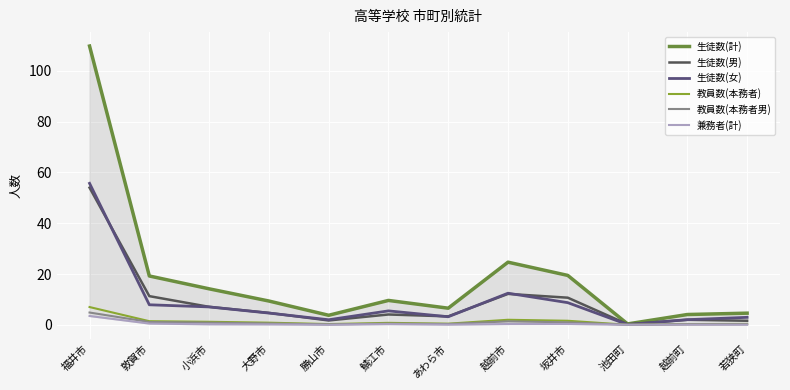

What is the difference between the maximum and minimum values in the 教員数(本務者) series?

7.0